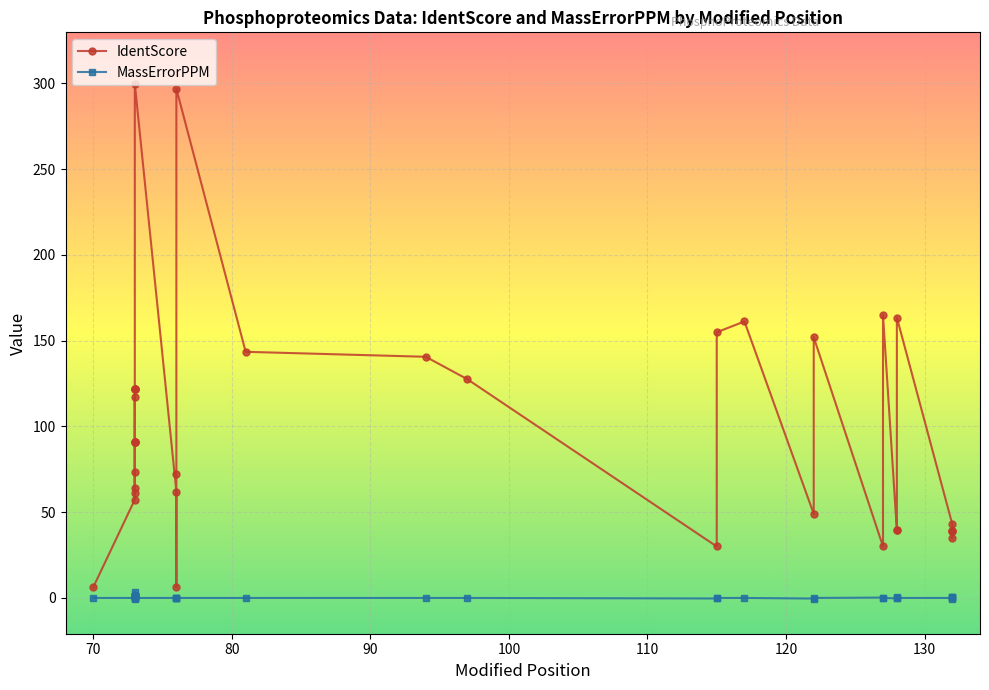

Rank the series by their average value, from highest to lowest.

IdentScore, MassErrorPPM